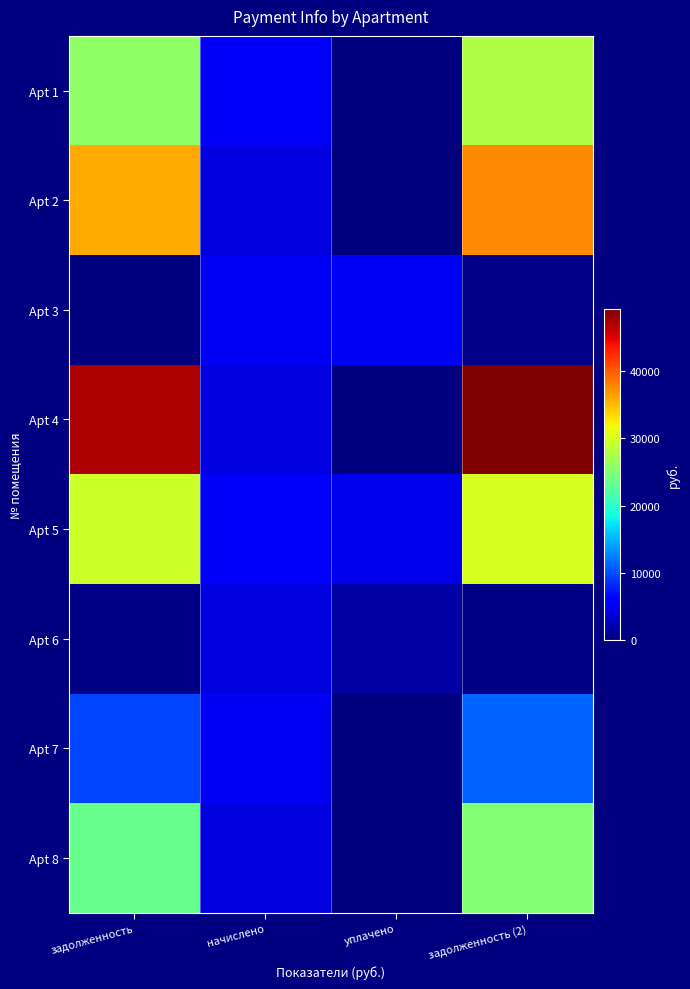

Count the number of categories in the chart.

4